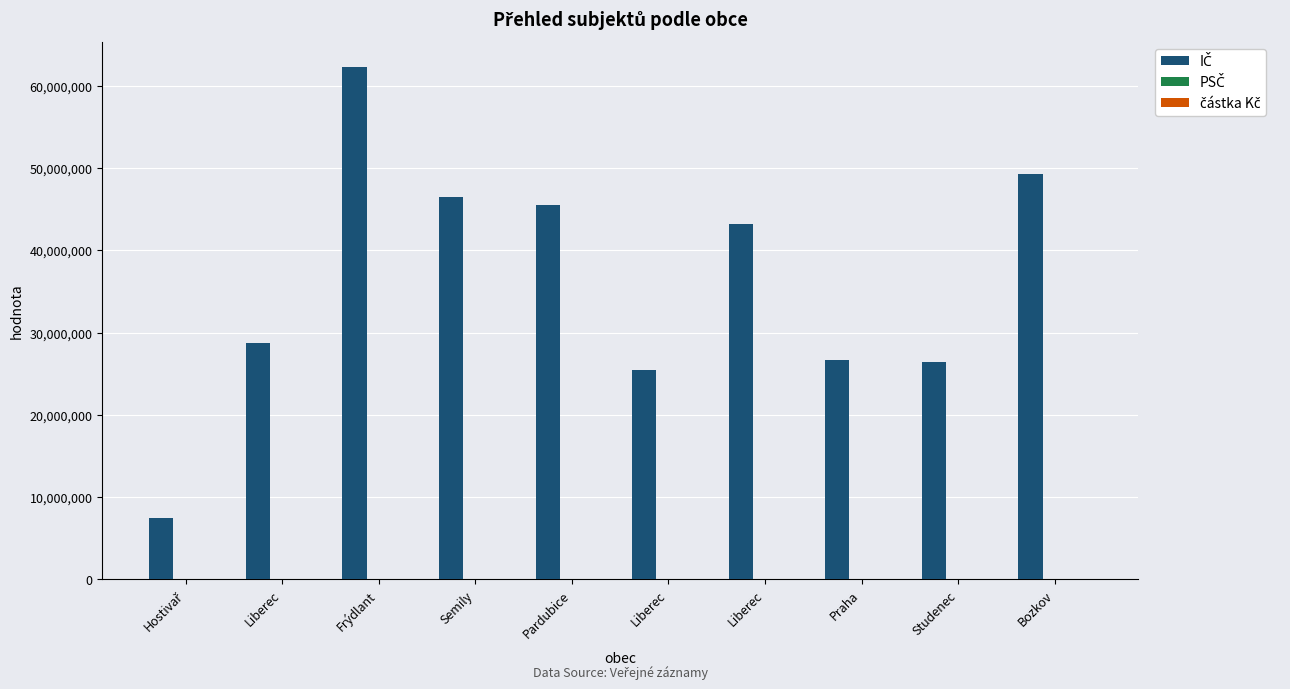

How many groups of bars are there?

10